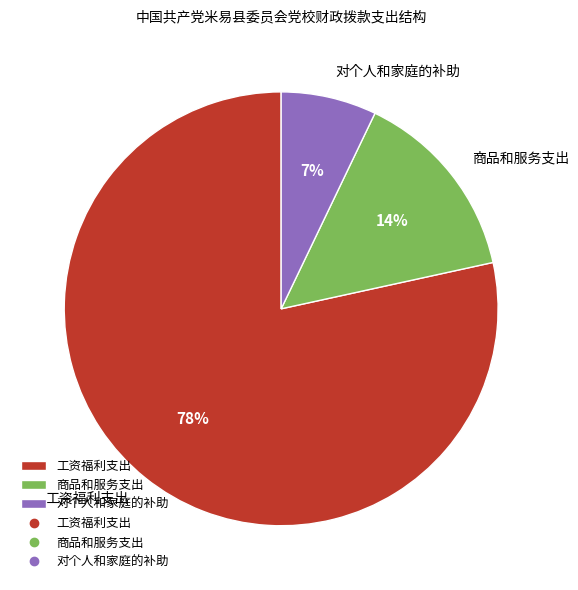

True or false: 对个人和家庭的补助 accounts for 7% of the total.

True